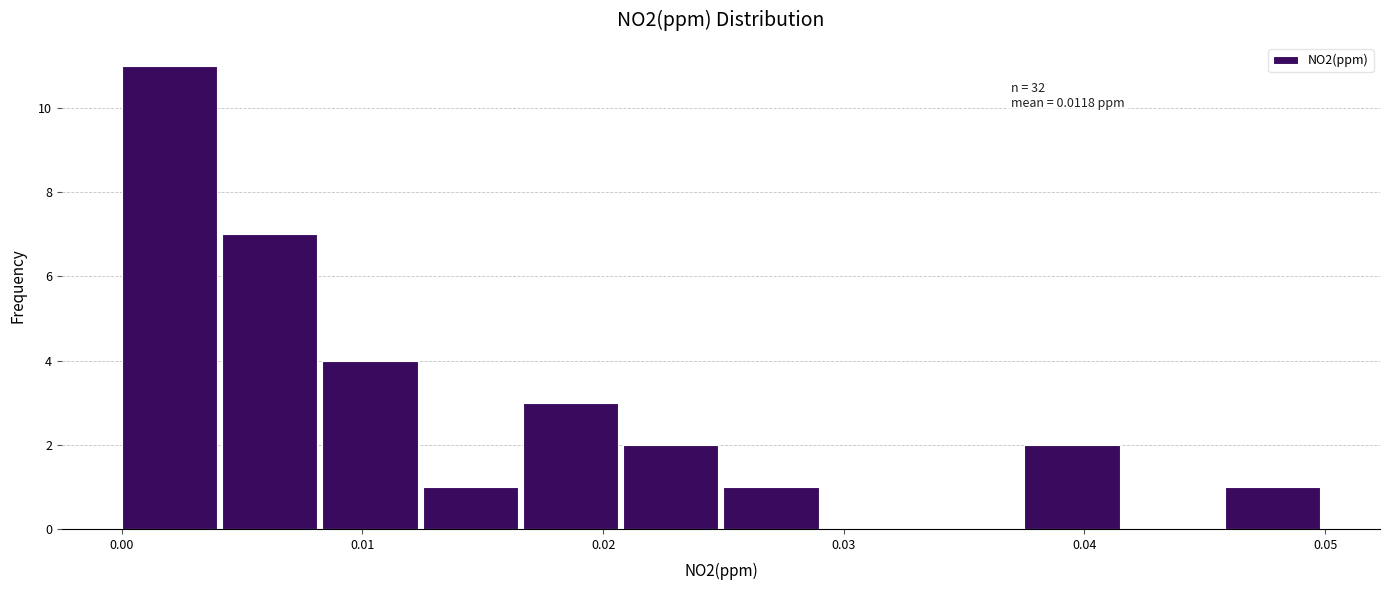

Which range on the x-axis has the tallest bar?

0.000 to 0.004